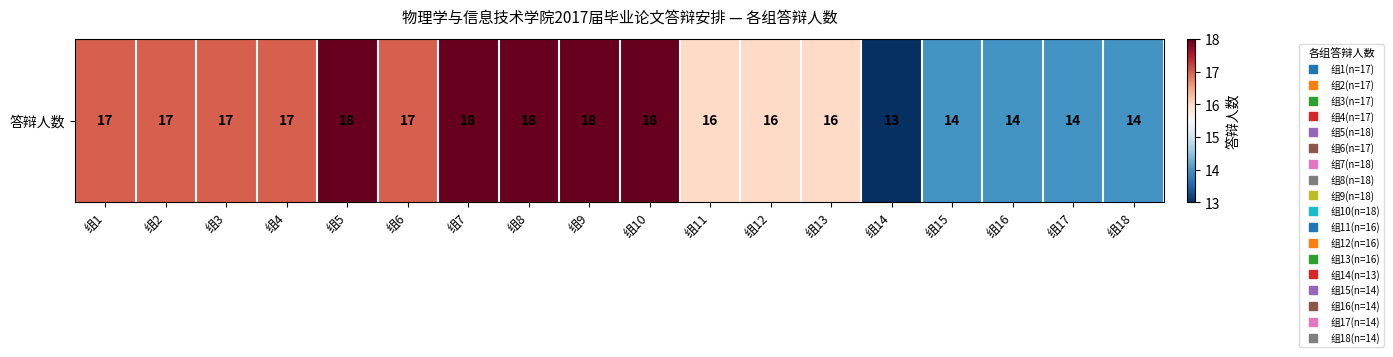

How many values are between 14 and 18?

17